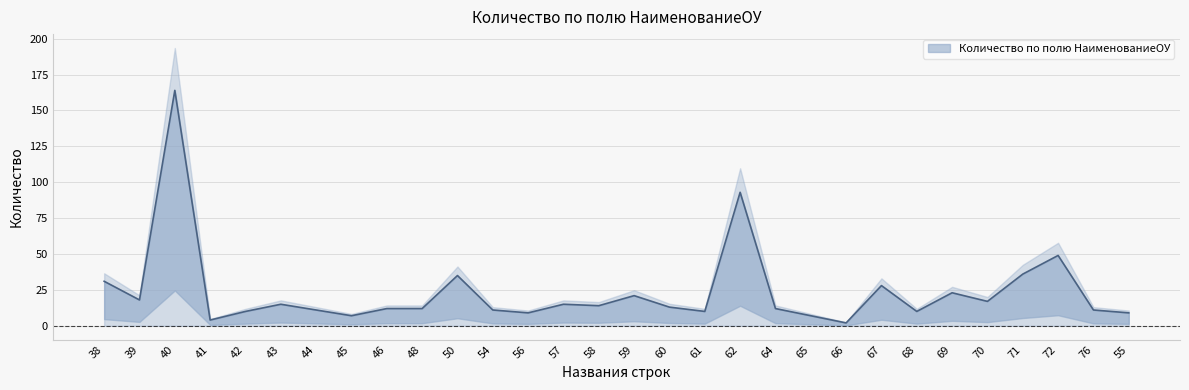

List the labels in order of value, smallest first.

66, 41, 45, 65, 56, 55, 42, 61, 68, 44, 54, 76, 46, 48, 64, 60, 58, 43, 57, 70, 39, 59, 69, 67, 38, 50, 71, 72, 62, 40